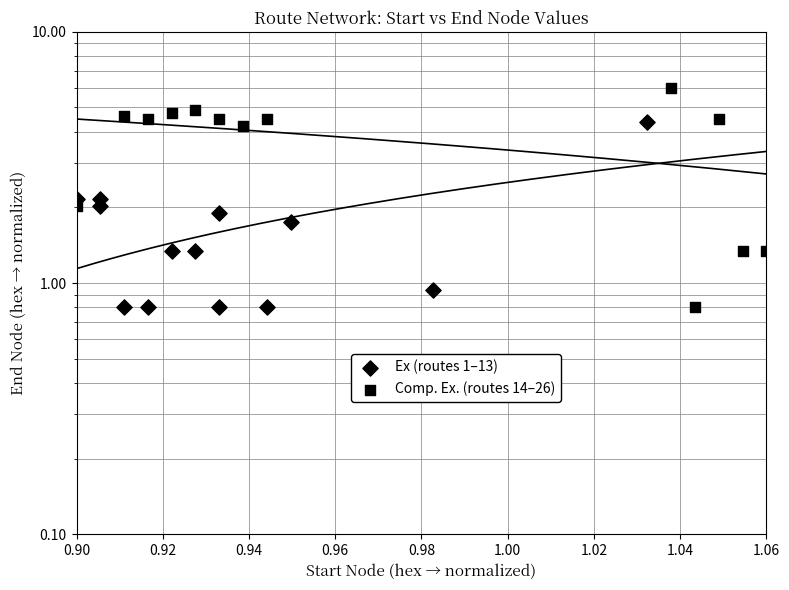

What are all the series names shown in the legend?

Ex (routes 1–13), Comp. Ex. (routes 14–26)